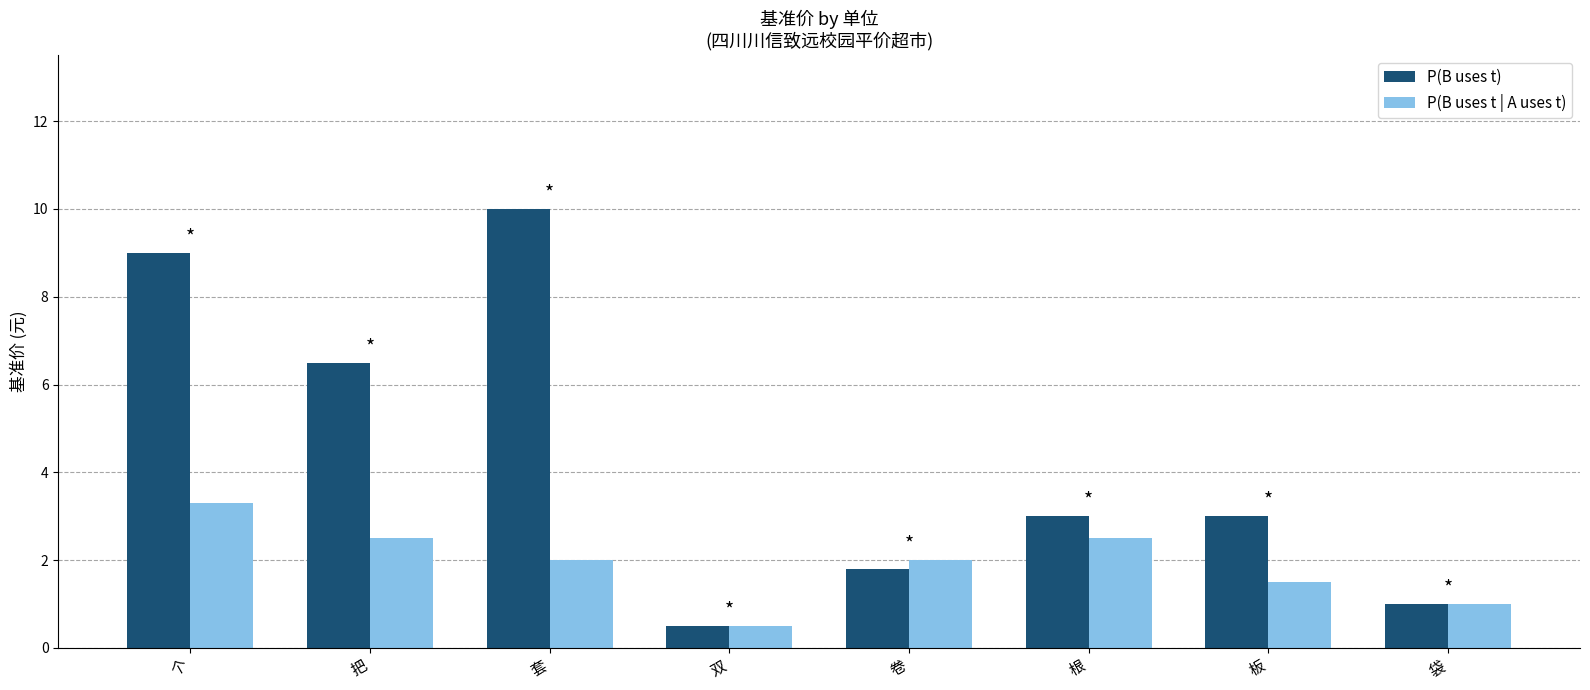

Which series has the widest spread of values?

P(B uses t)